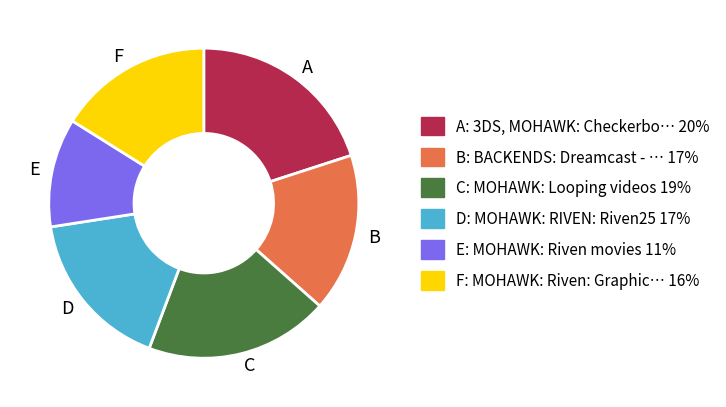

What is the smallest slice in the pie chart?

E